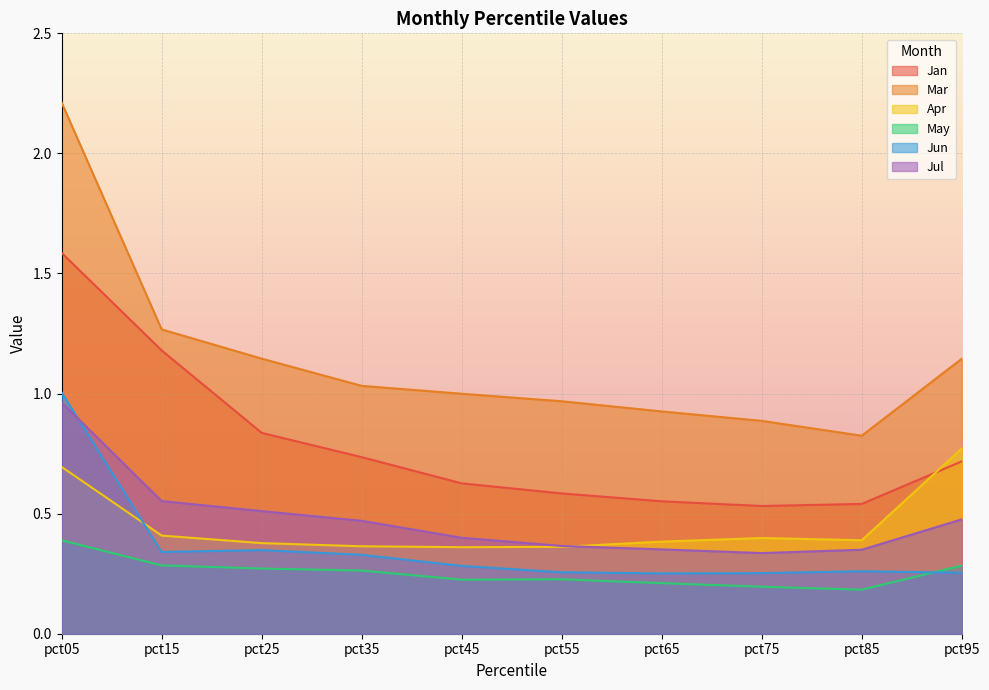

Which label corresponds to the largest value in the chart?

pct05